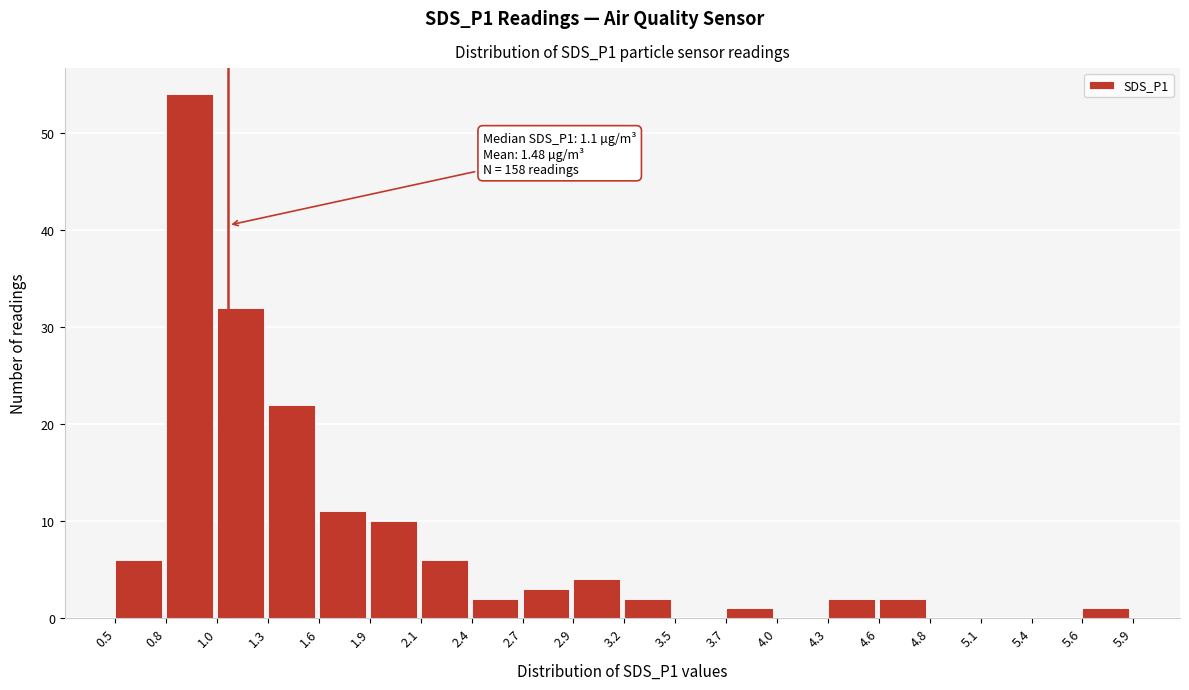

Over which range of the x-axis is the bar tallest?

0.8 to 1.0